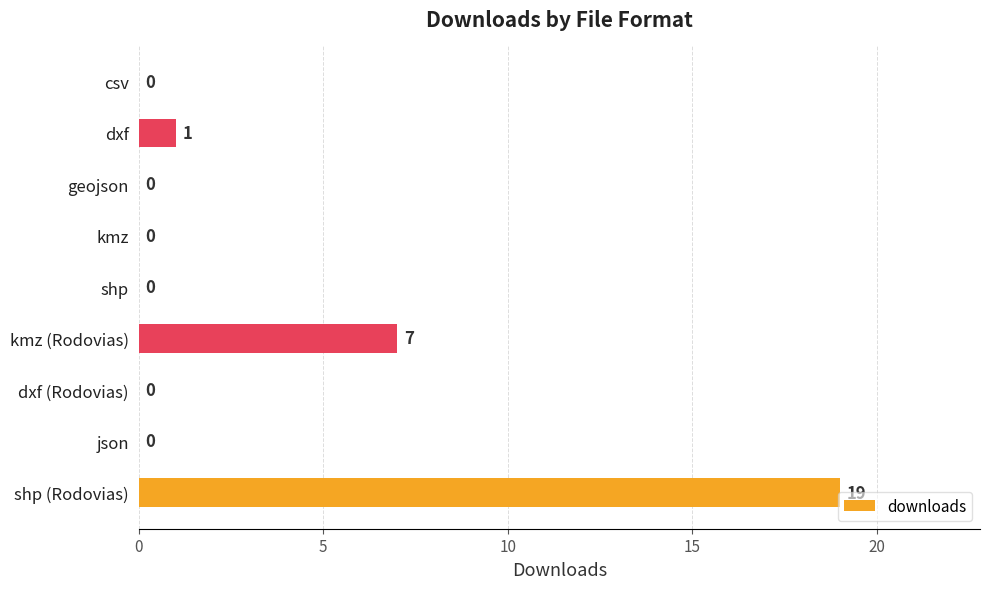

What is the average value?

3